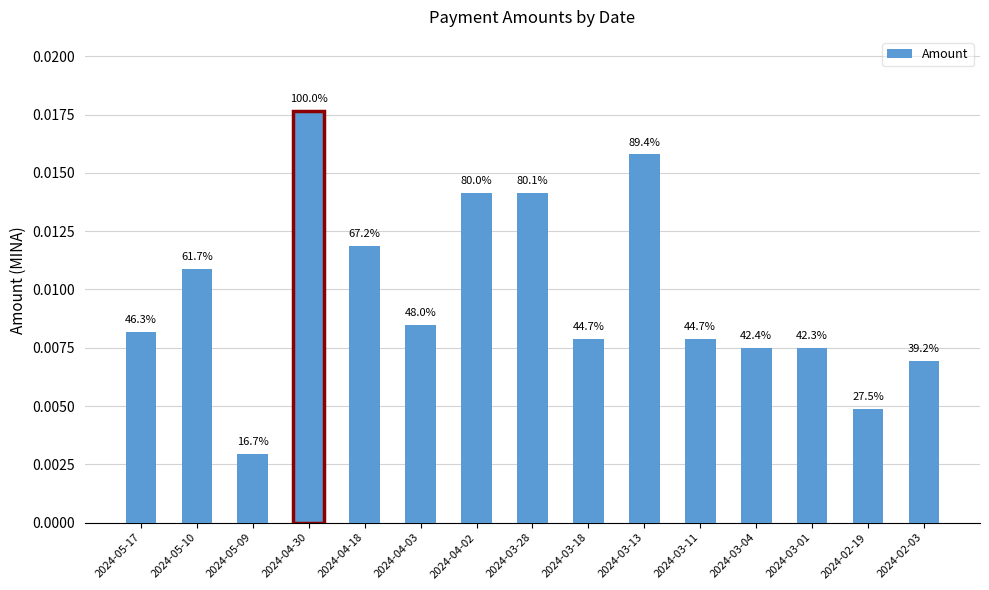

List the labels in order of value, smallest first.

2024-05-09, 2024-02-19, 2024-02-03, 2024-03-01, 2024-03-04, 2024-03-18, 2024-03-11, 2024-05-17, 2024-04-03, 2024-05-10, 2024-04-18, 2024-04-02, 2024-03-28, 2024-03-13, 2024-04-30